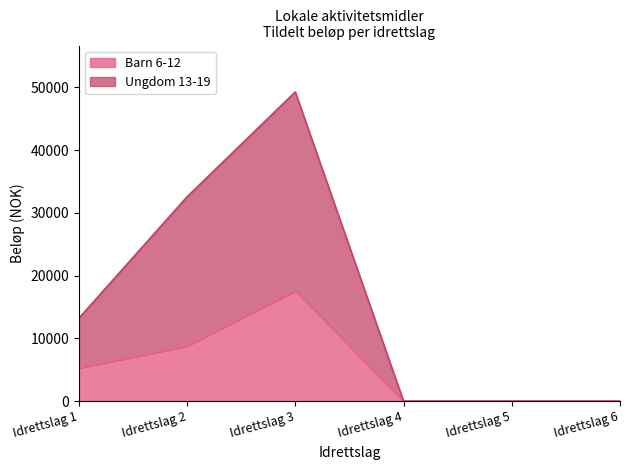

How many categories are shown in the chart?

6